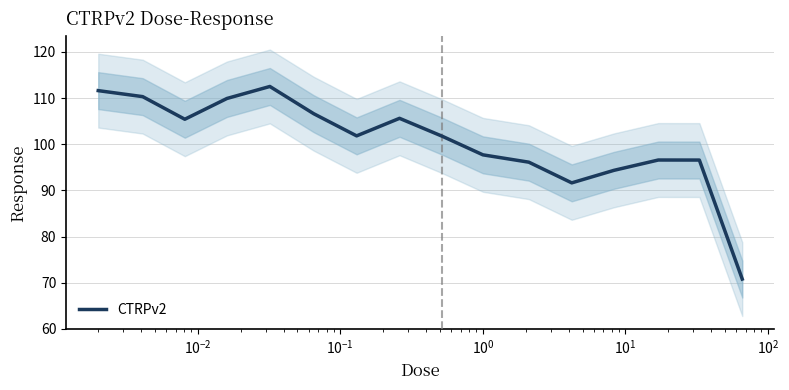

What is the highest value of the CTRPv2 series?

112.5